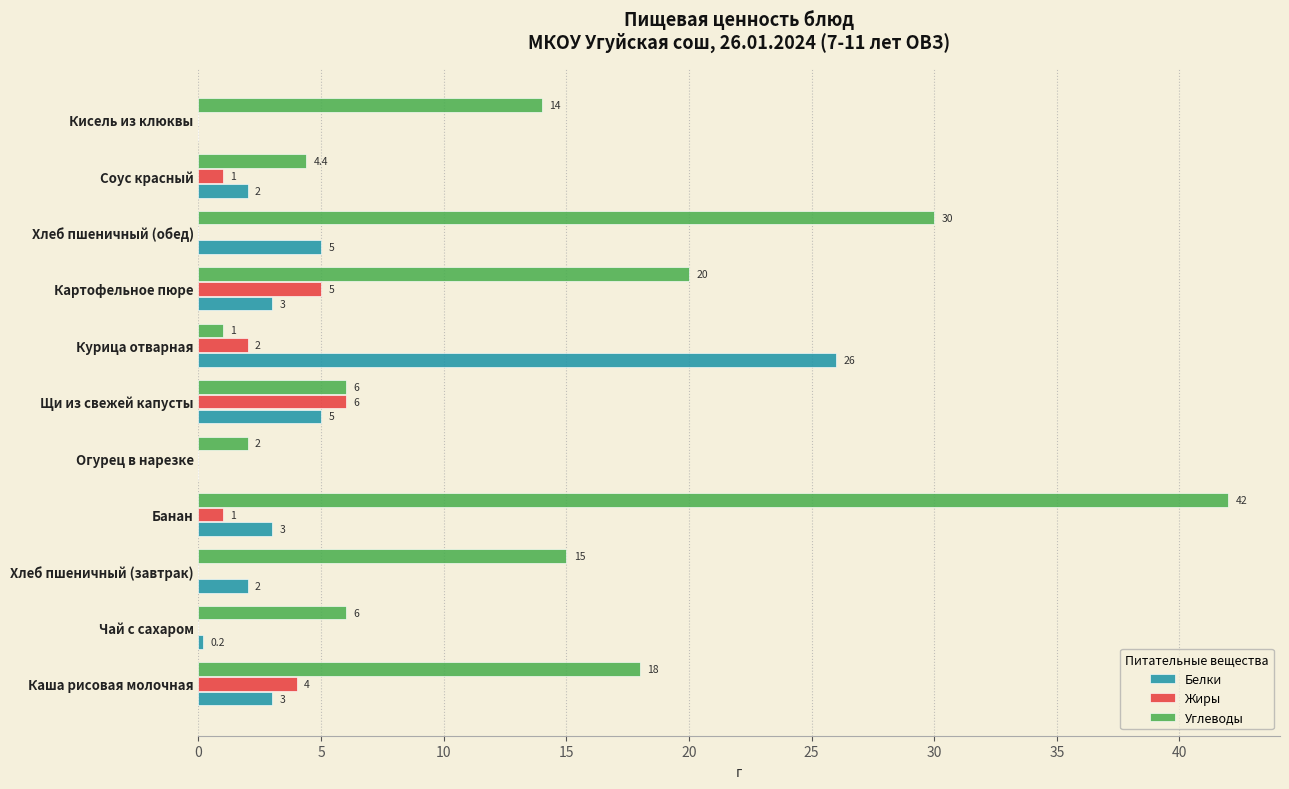

At which label is Углеводы closest to 21?

Картофельное пюре